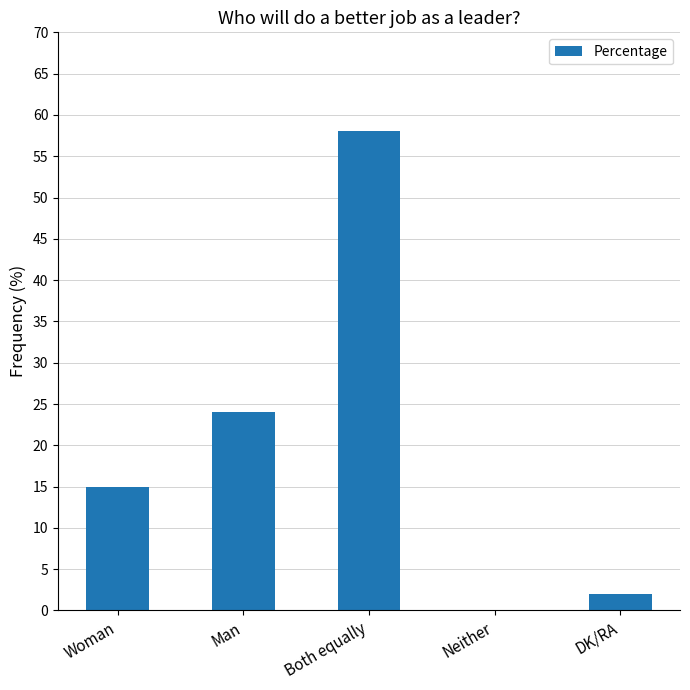

True or false: the data shows 41 at Man.

False